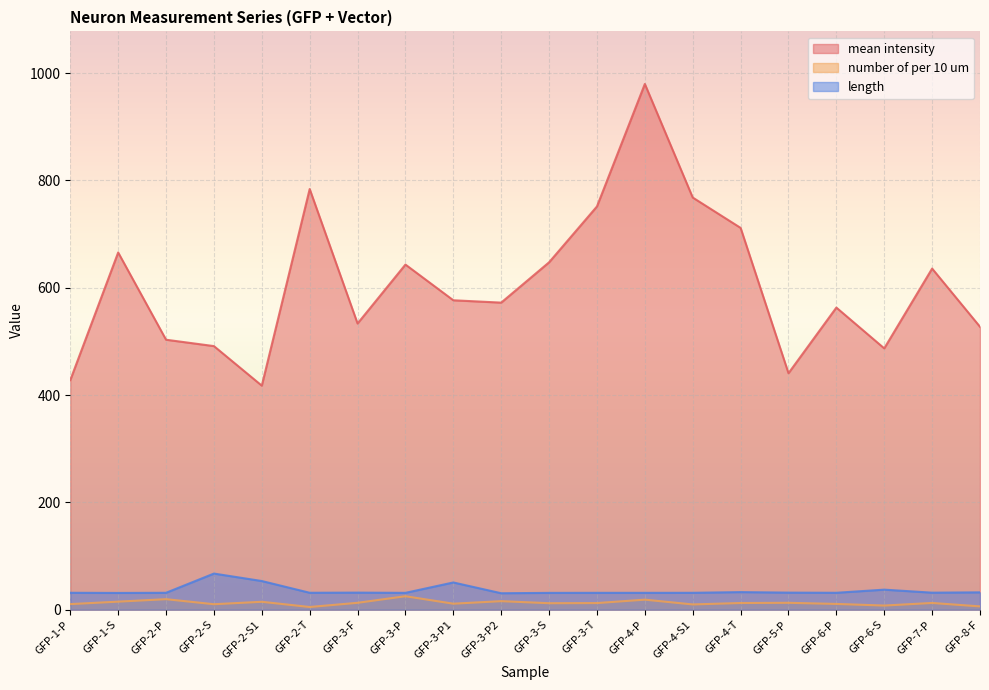

True or false: mean intensity has a value of 635.8 at GFP-7-P.

True